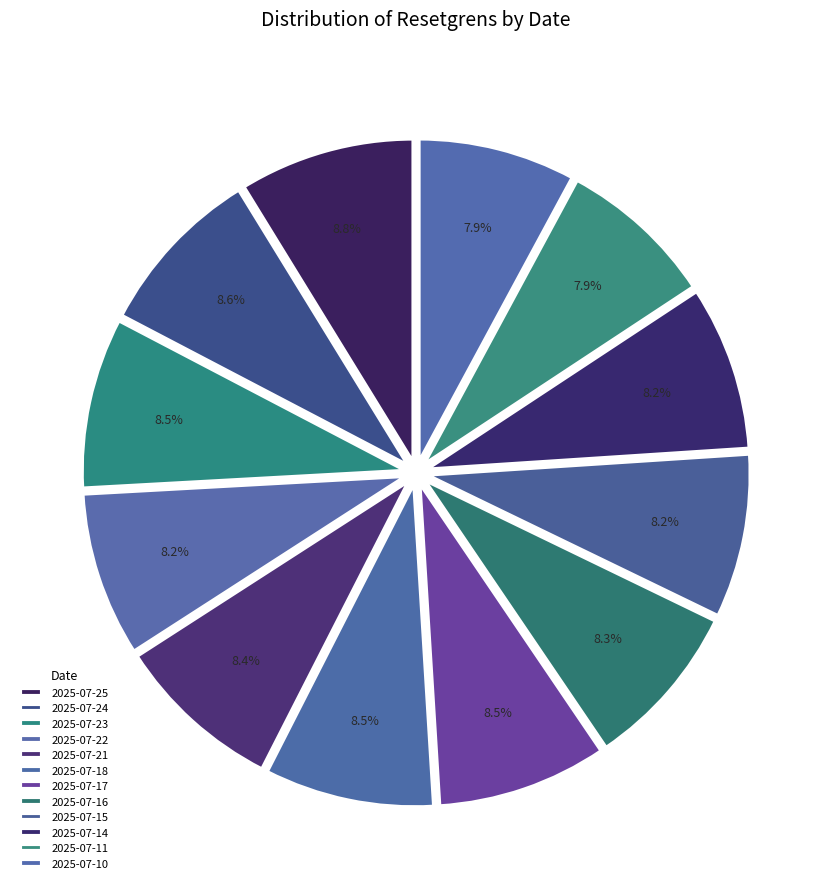

Is there a majority slice in this chart?

No